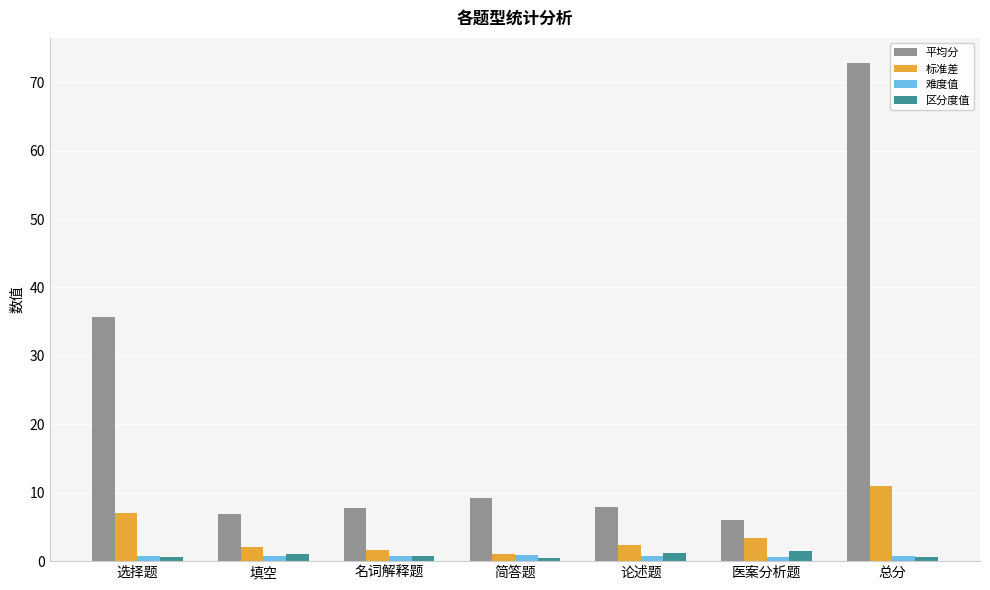

Between 选择题 and 总分, which series saw the biggest shift?

平均分